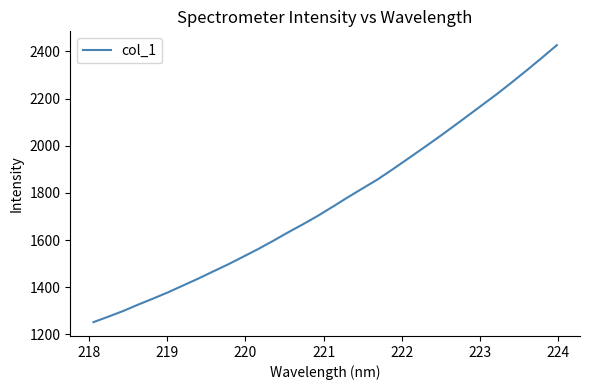

What is the maximum value shown in the chart?

2426.3